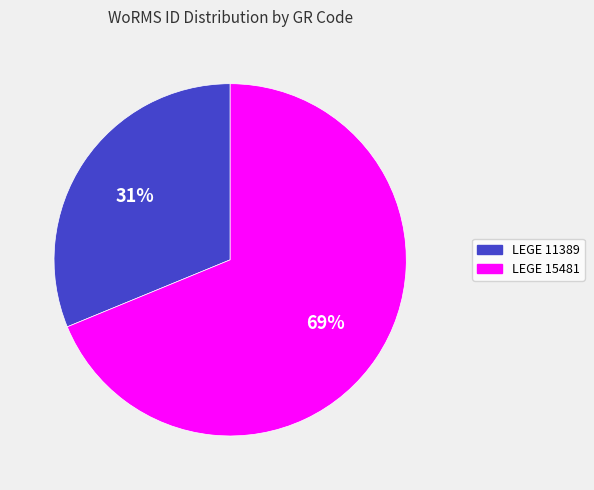

Does LEGE 11389 account for over 50% of the chart?

No